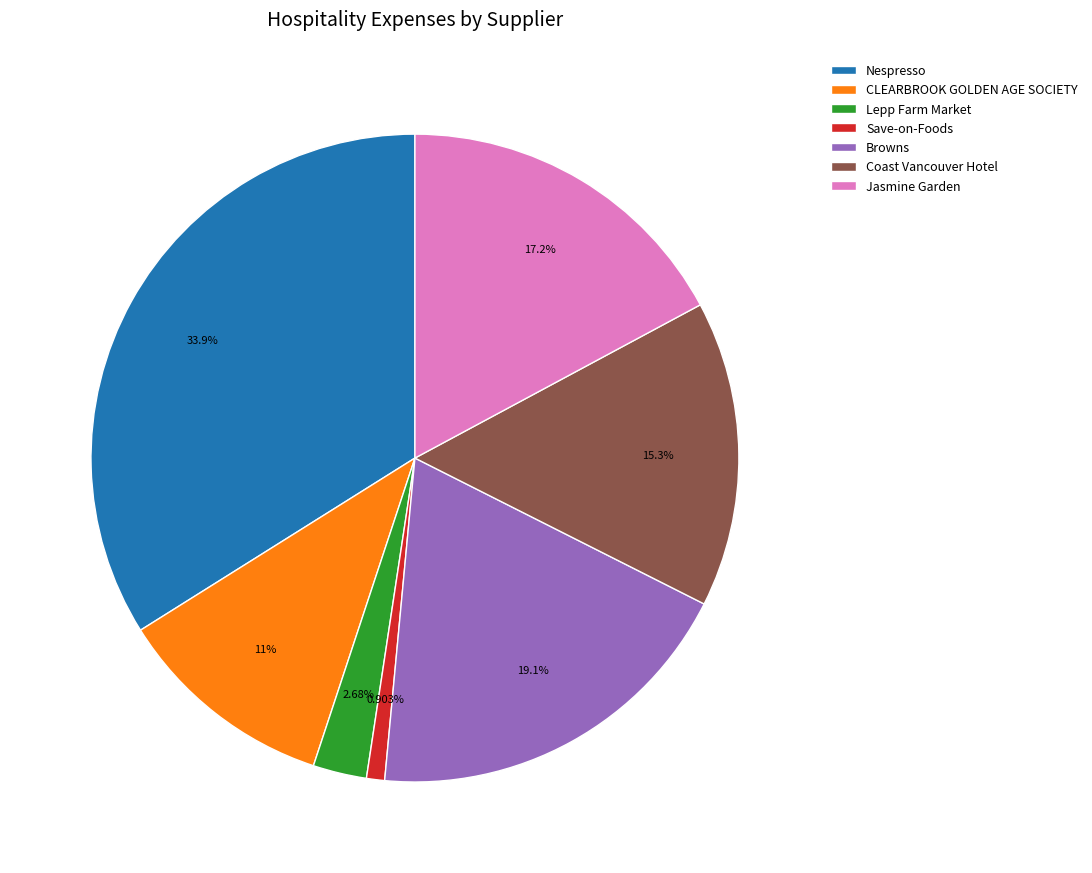

Which category has the biggest portion of the pie?

Nespresso